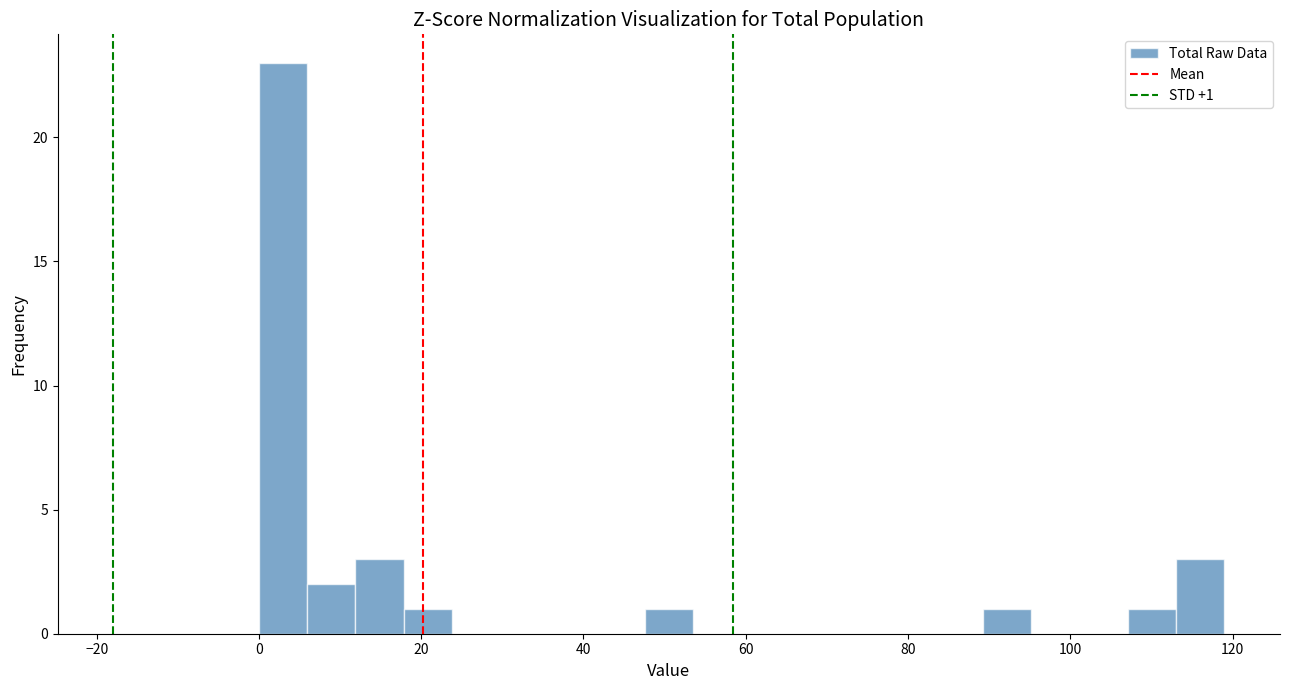

Read against the x-axis, roughly where is the centre of the tallest bar?

2